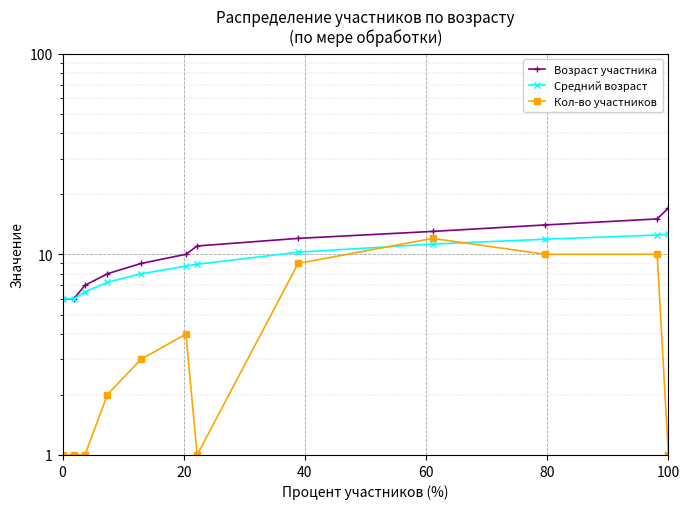

The Средний возраст series shows 12.6 at 100. True or false?

True